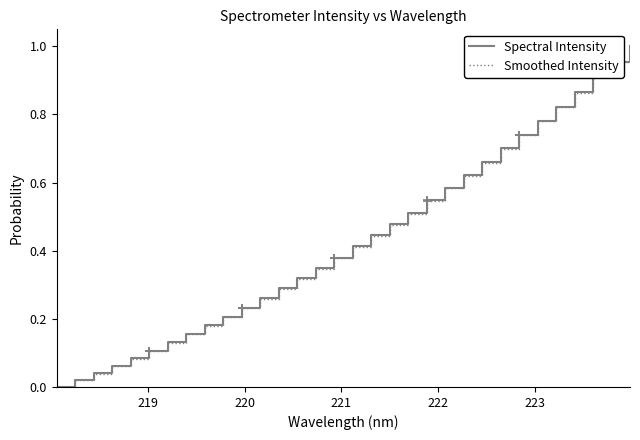

How many distinct data groups are displayed?

2